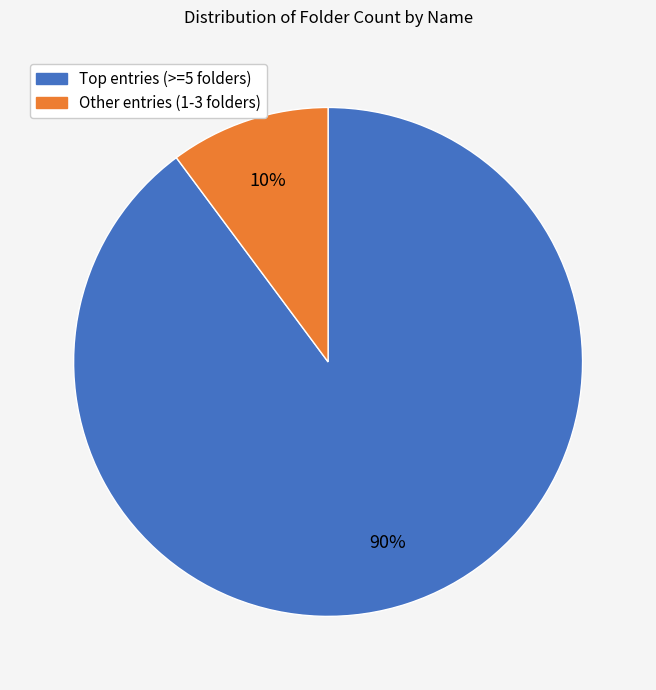

Is there a majority slice in this chart?

Yes